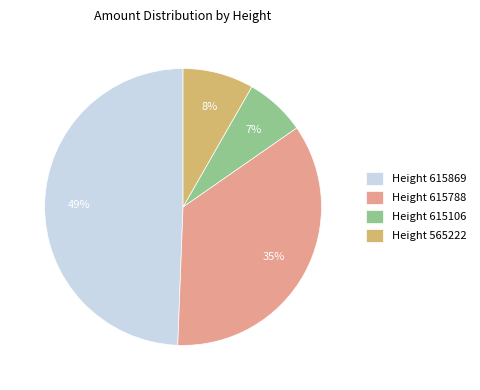

To the nearest percent, what is the difference between the Height 565222 and Height 615106 slice percentages?

1%